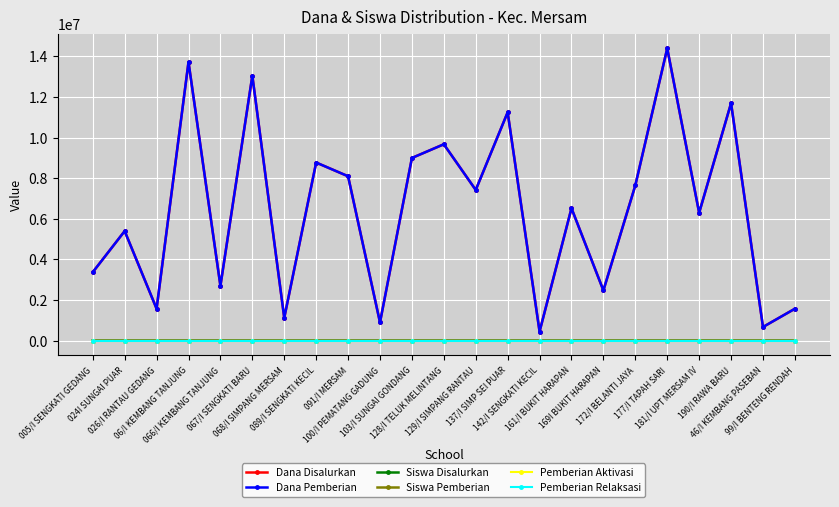

True or false: Dana Disalurkan has a value of 9675000 at 128/I TELUK MELINTANG.

True